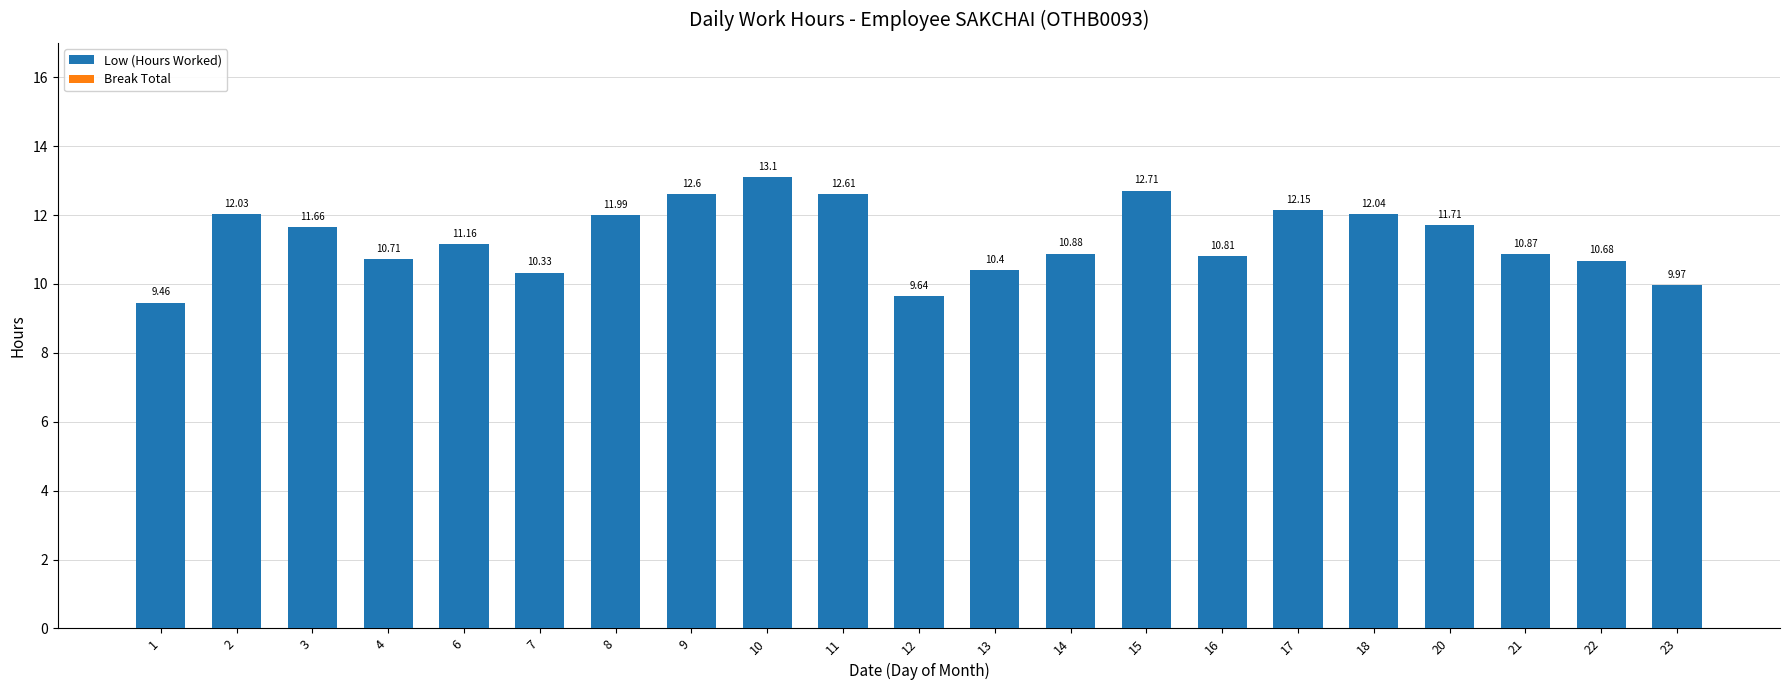

Between 10 and 18, which is larger?

10